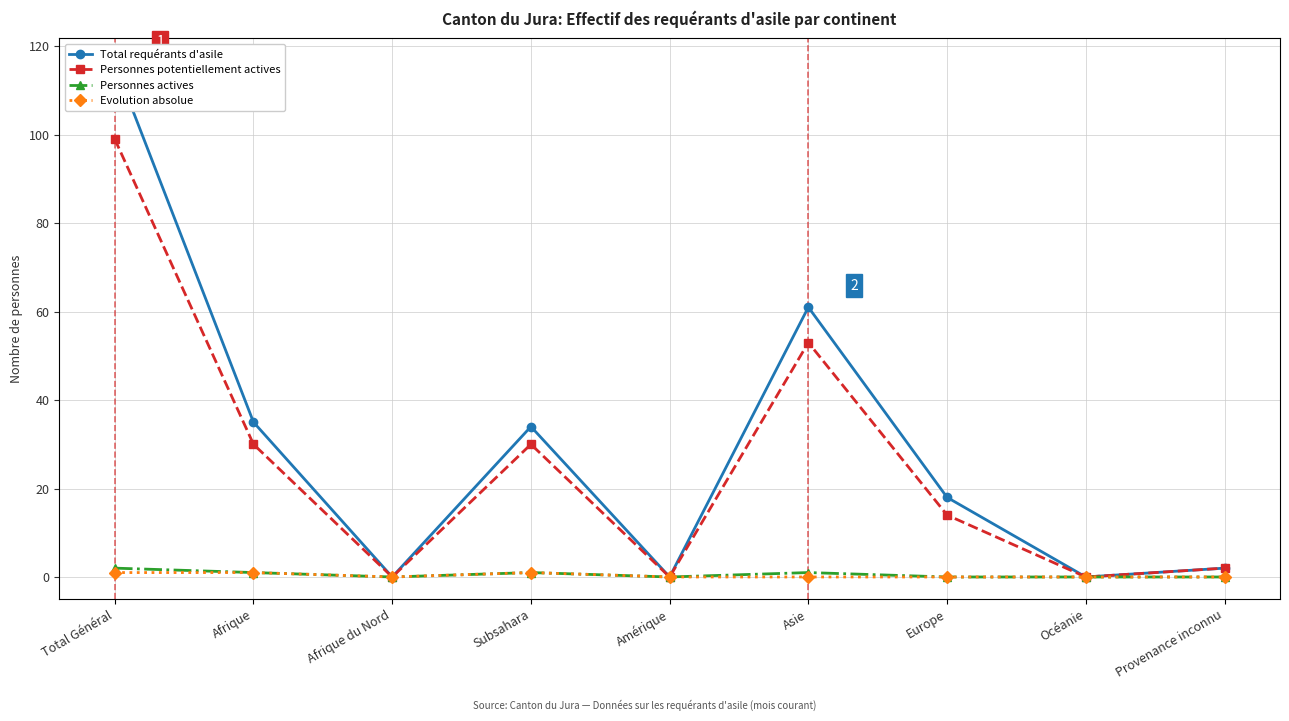

How many lines are shown in the chart?

4